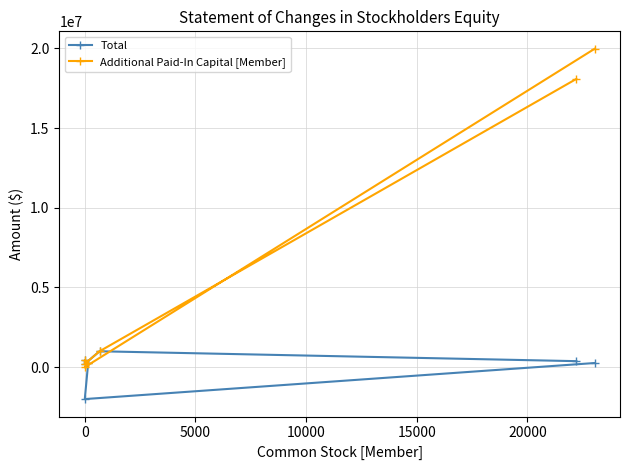

True or false: Additional Paid-In Capital [Member] has more than 0 points higher than both neighbors.

True